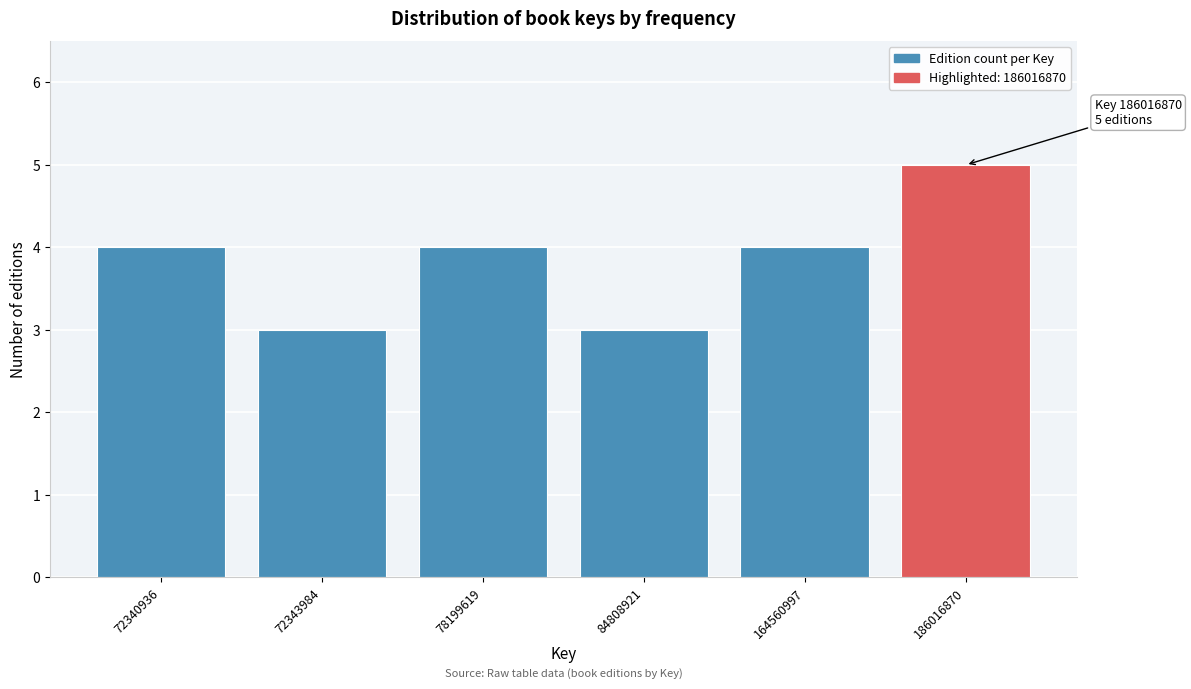

Reading right to left, transcribe all the data shown in this chart.

186016870=5	164560997=4	84808921=3	78199619=4	72343984=3	72340936=4